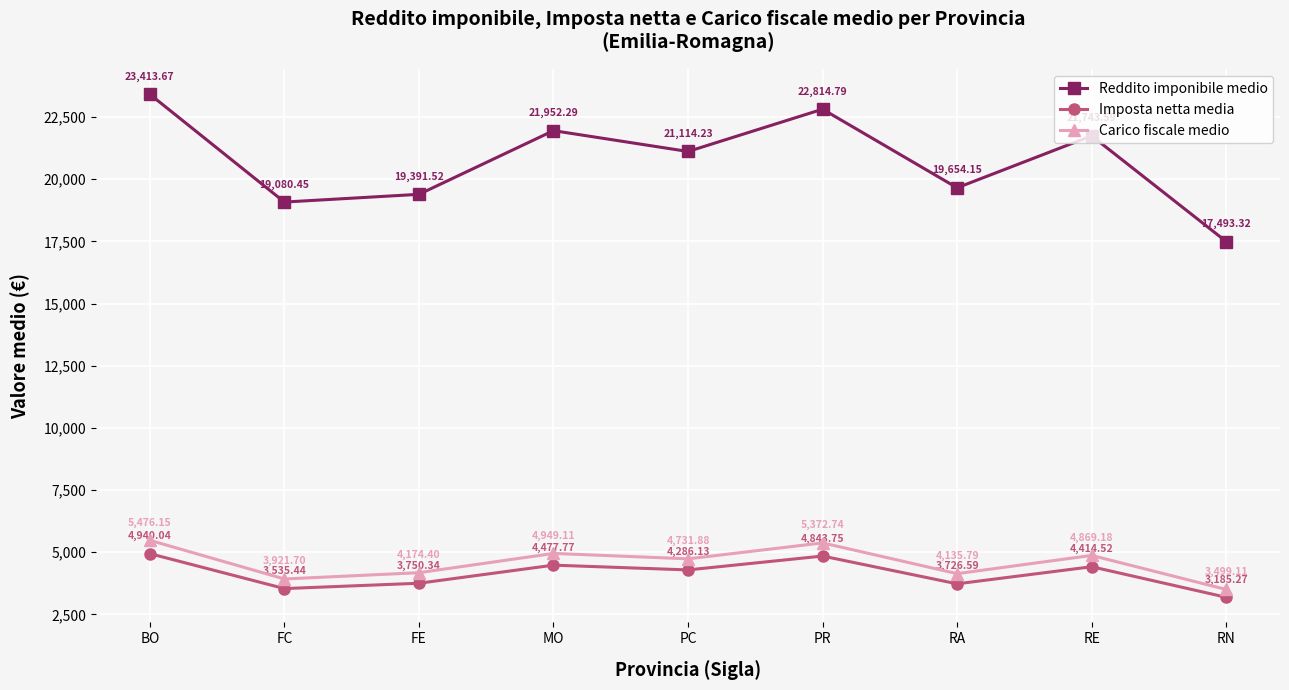

At which label does Reddito imponibile medio first exceed 21114?

BO